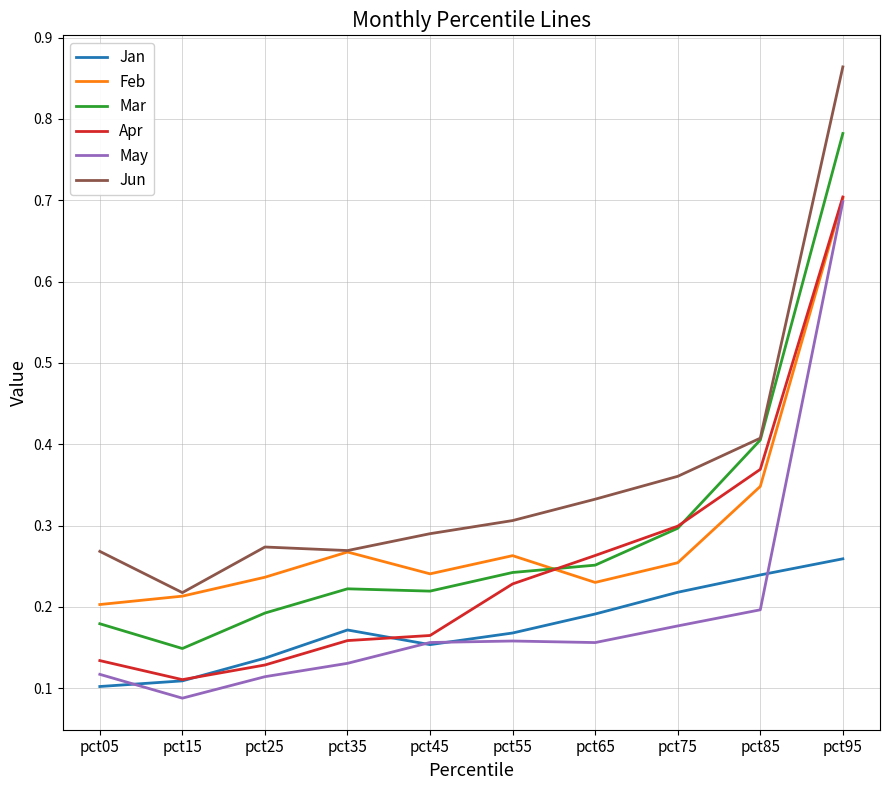

In Jun, how many points are lower than both neighbors (excluding endpoints)?

2